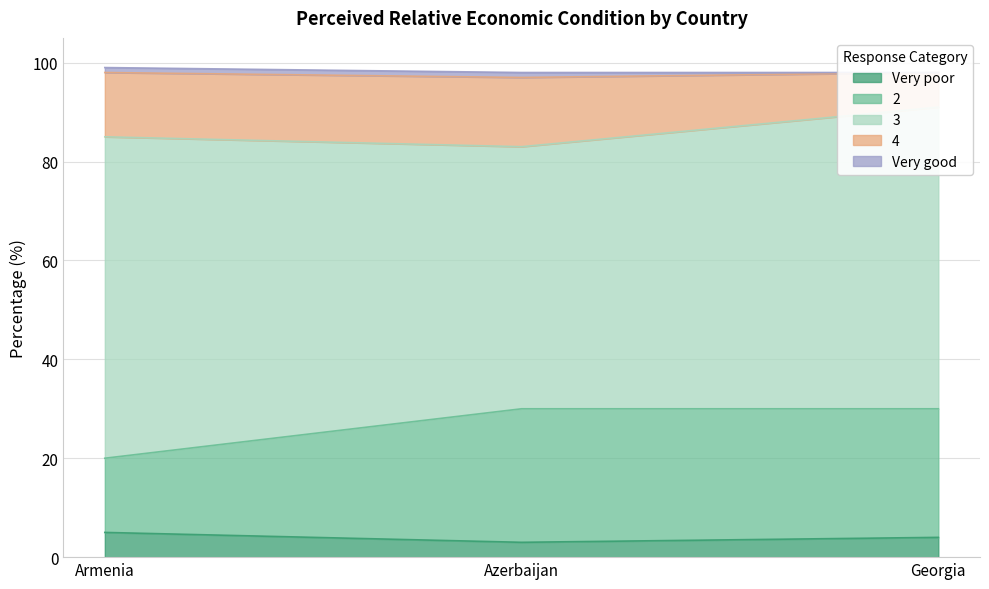

Read the Very poor value at Armenia.

5